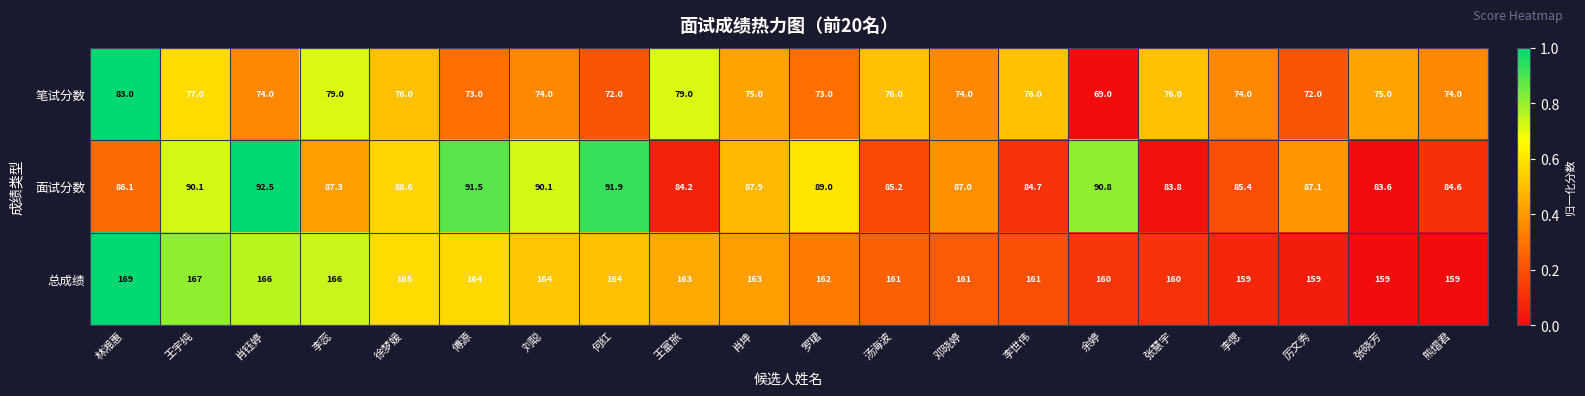

The value of 总成绩 at 罗珺 is 162.0. True or false?

True